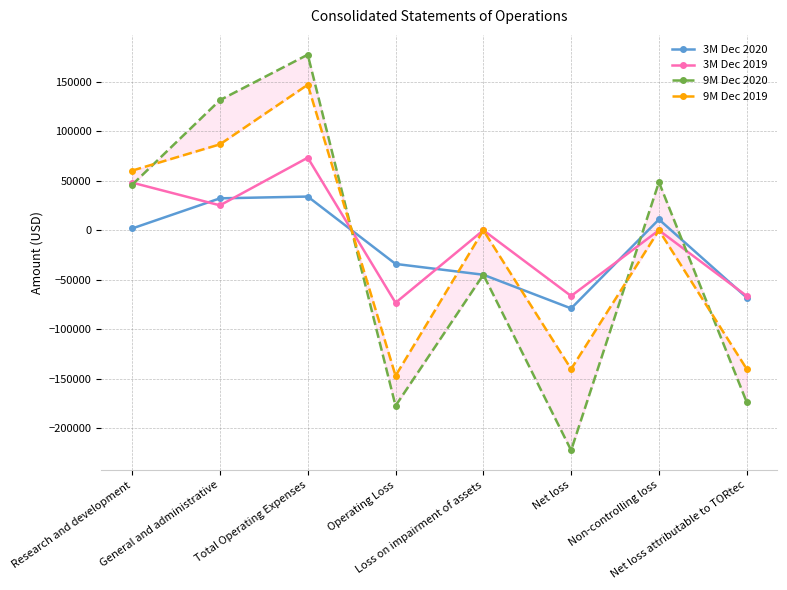

At which category does 3M Dec 2019 reach its first local peak?

Total Operating Expenses